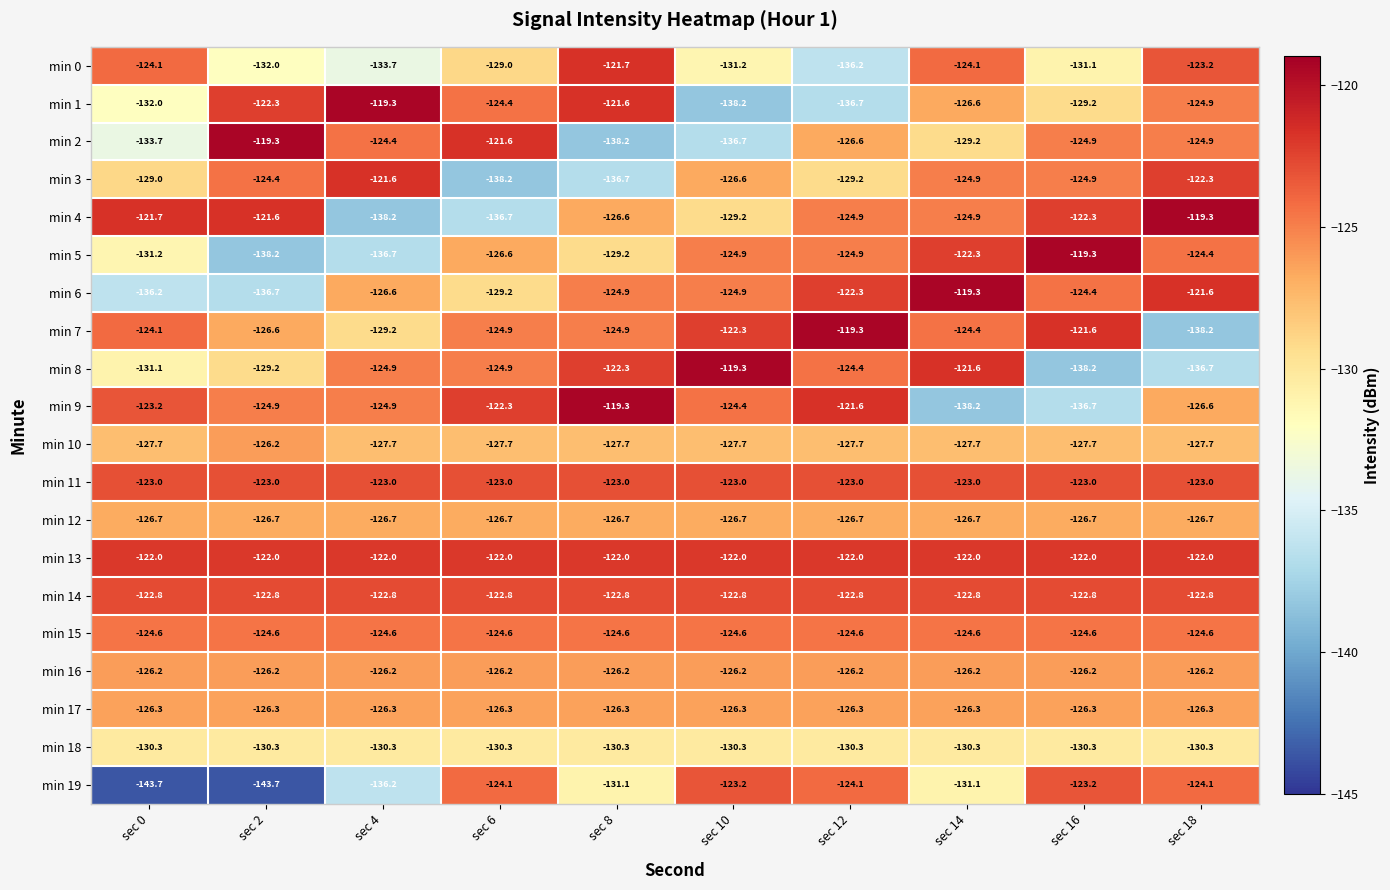

What is the sum of the min 14 values at sec 4 and sec 12?

-245.6